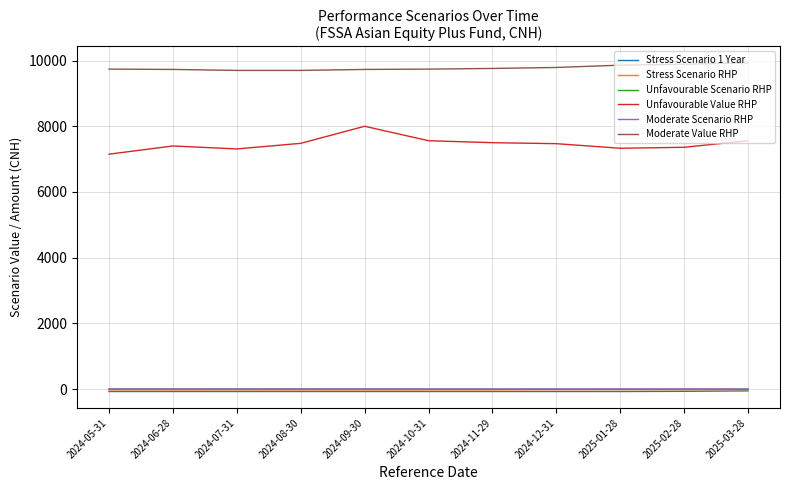

Which series has the largest total across all categories?

Moderate Value RHP